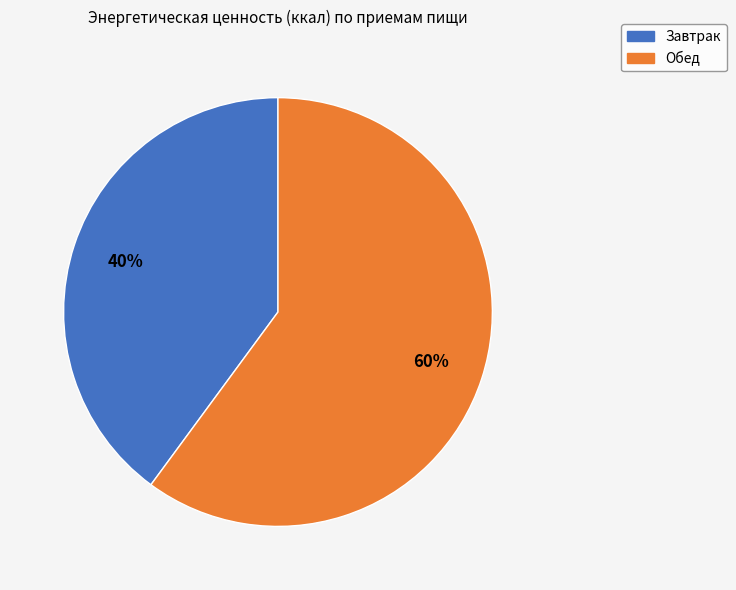

How many segments does this pie chart have?

2